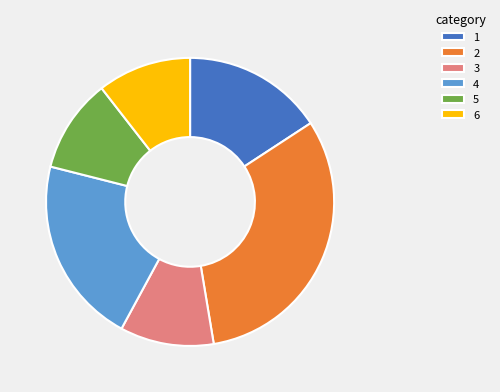

True or false: 5 accounts for 11% of the total.

True